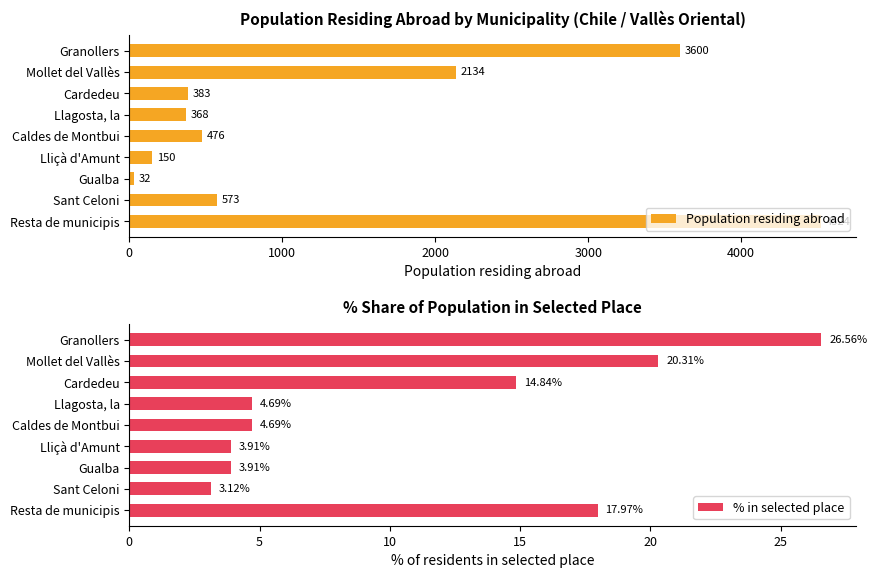

The value of % in selected place at Llagosta, la is 4.7. True or false?

True